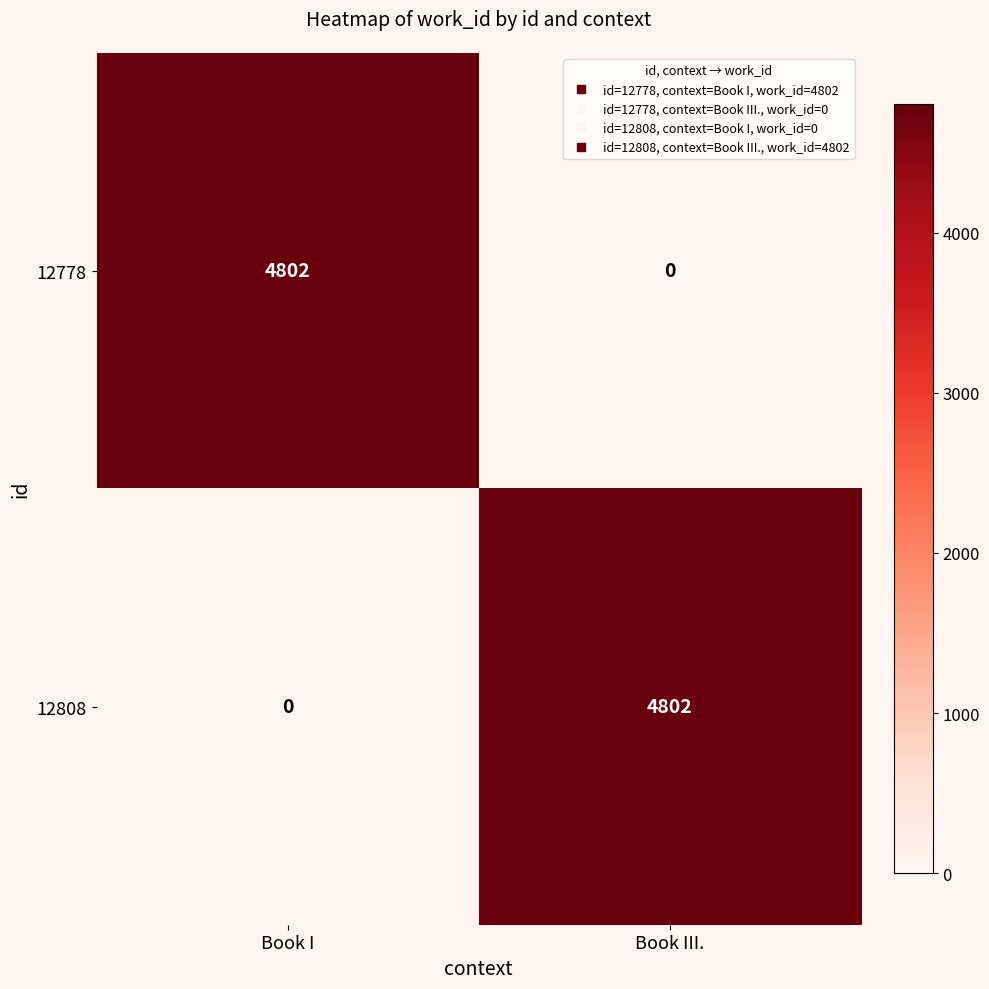

Which category has the highest value in the 12808 series?

Book III.